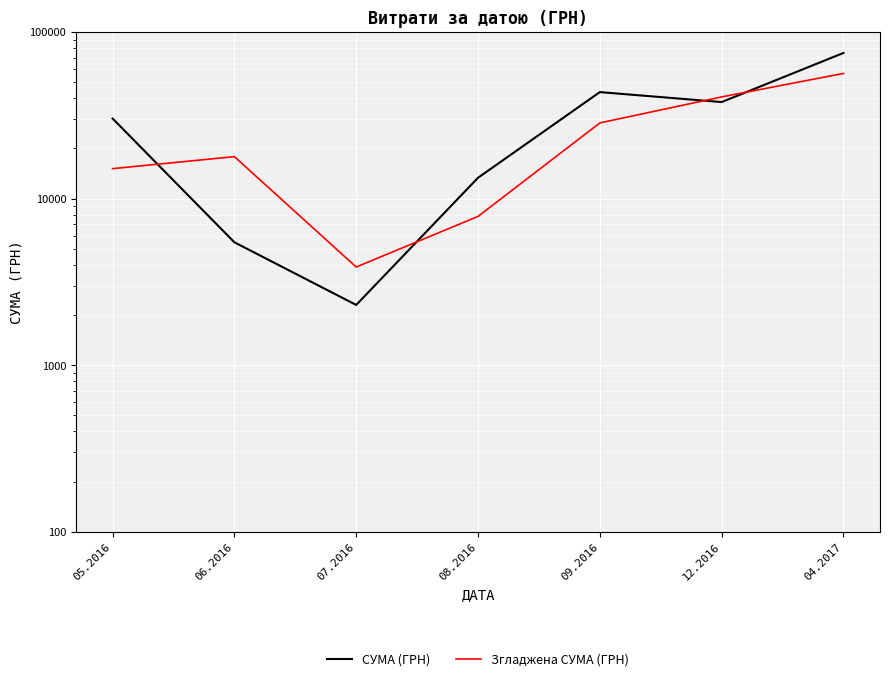

Reading left to right, transcribe all the data shown in this chart.

СУМА (ГРН): 05.2016=30237.6	06.2016=5465.0	07.2016=2298.8	08.2016=13328.1	09.2016=43547.3	12.2016=37945.0	04.2017=74813.2
Згладжена СУМА (ГРН): 05.2016=15118.8	06.2016=17851.3	07.2016=3881.9	08.2016=7813.5	09.2016=28437.7	12.2016=40746.1	04.2017=56379.1